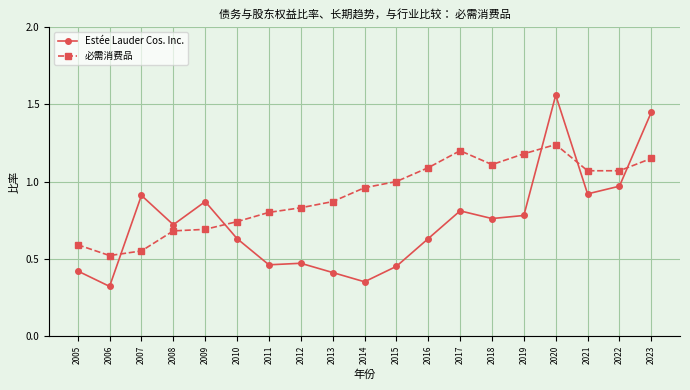

Which series has the widest spread of values?

Estée Lauder Cos. Inc.